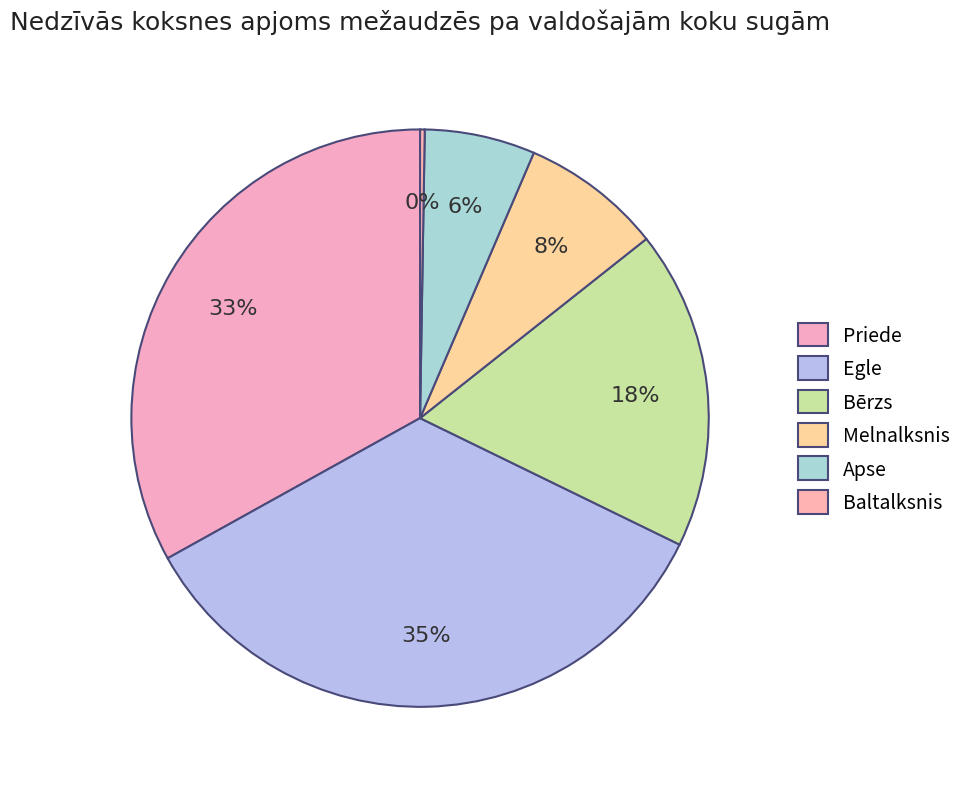

Rank the categories by value from highest to lowest.

Egle, Priede, Bērzs, Melnalksnis, Apse, Baltalksnis